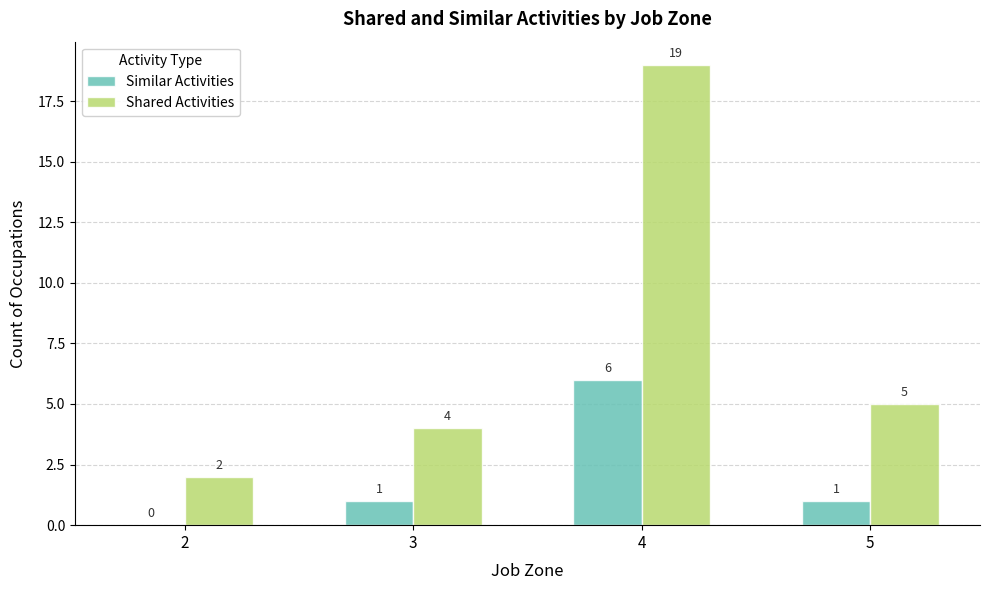

Which series changed the most between 3 and 4?

Shared Activities